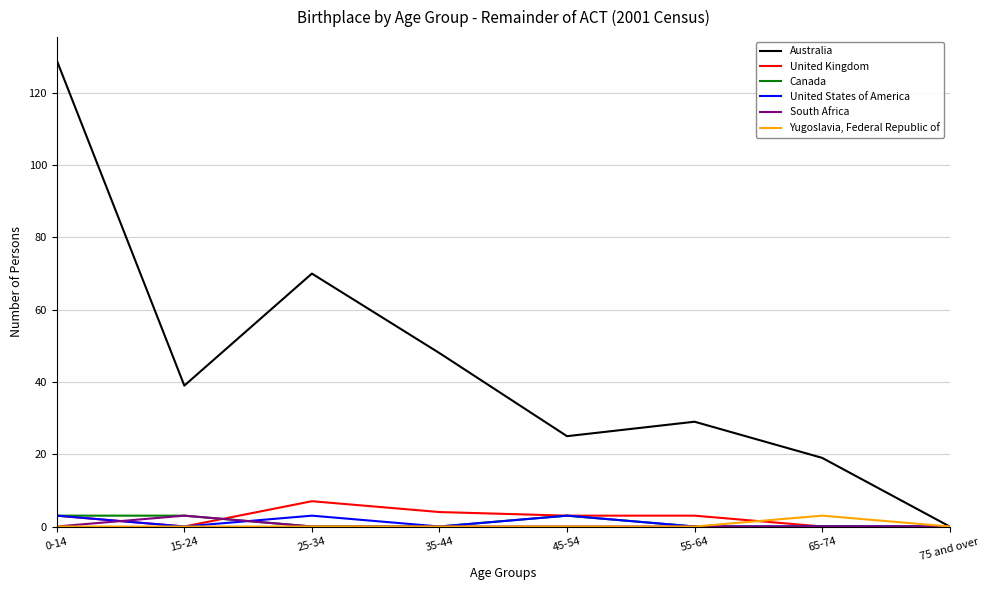

What is the maximum value shown in the chart?

129